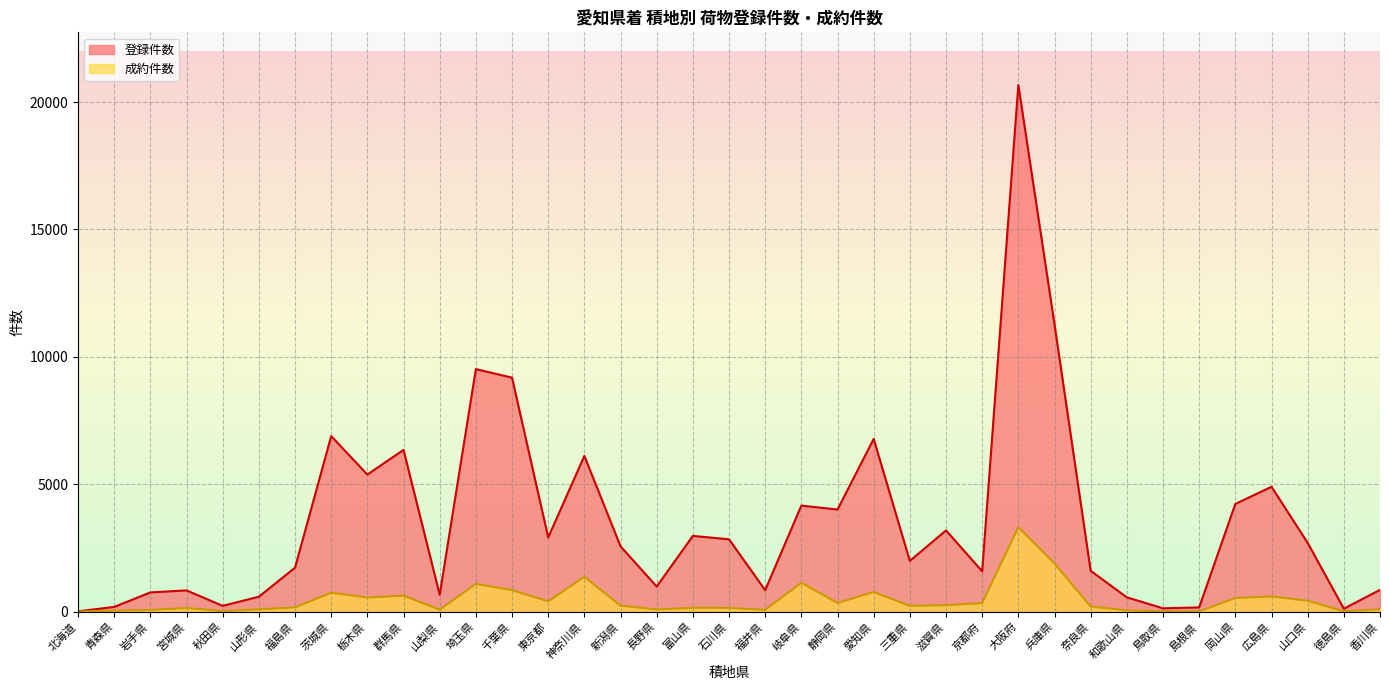

What is the spread (max minus min) of values at 香川県?

762